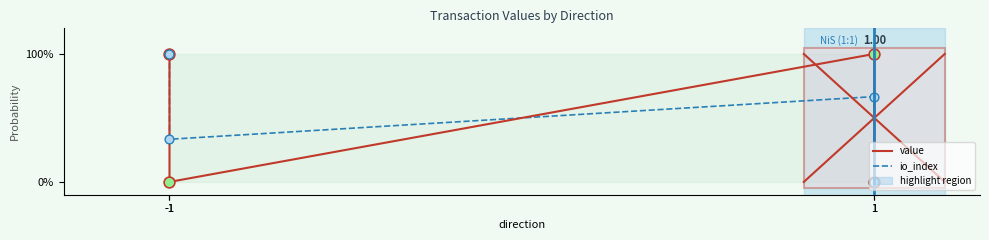

Which series contains the lowest Y value?

value